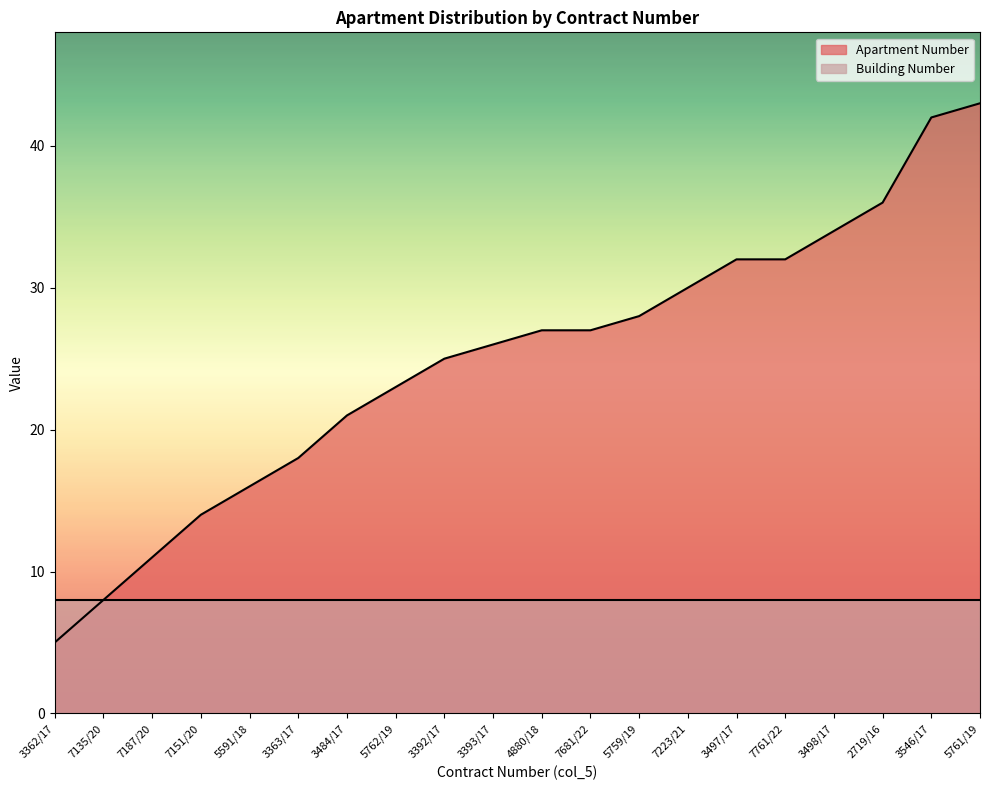

What is the value of the 3rd point from the left?

11